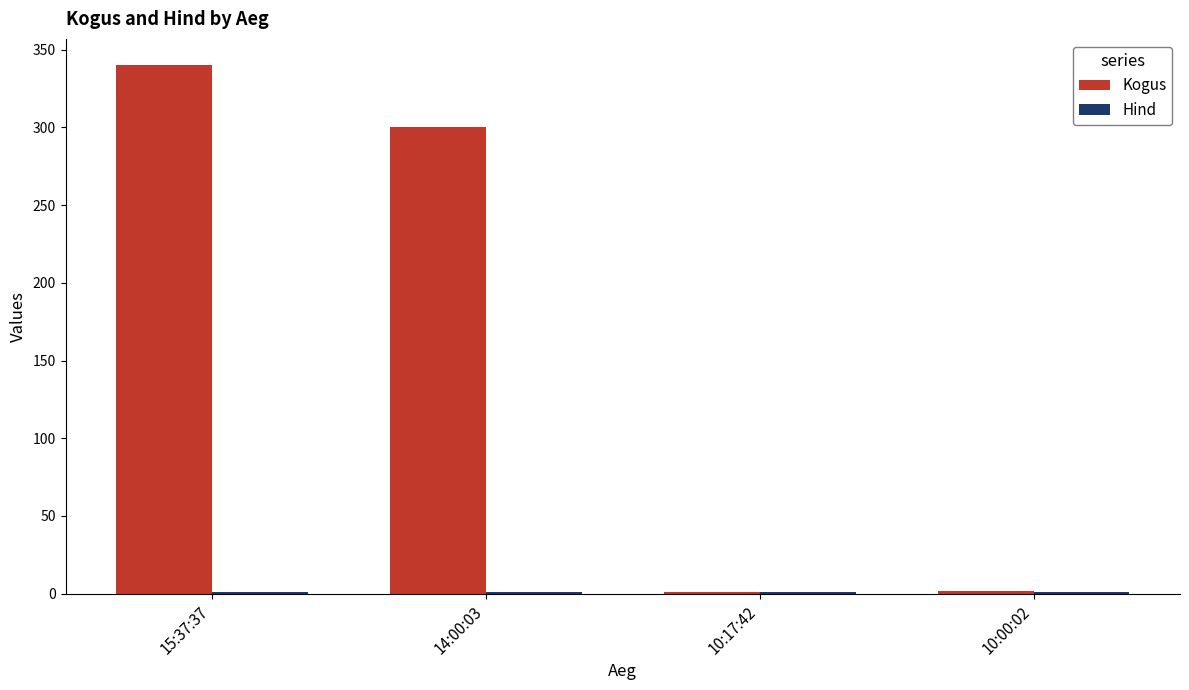

Are the bars grouped side by side (vs. stacked)?

Yes